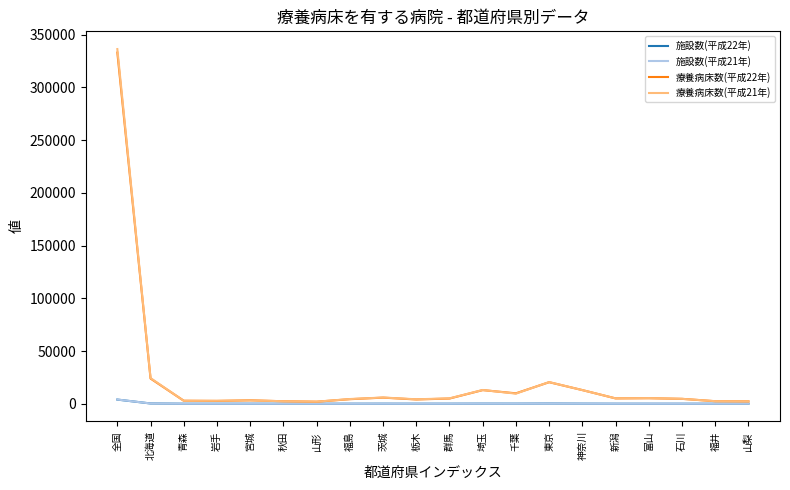

Which series has the widest spread of values?

療養病床数(平成21年)